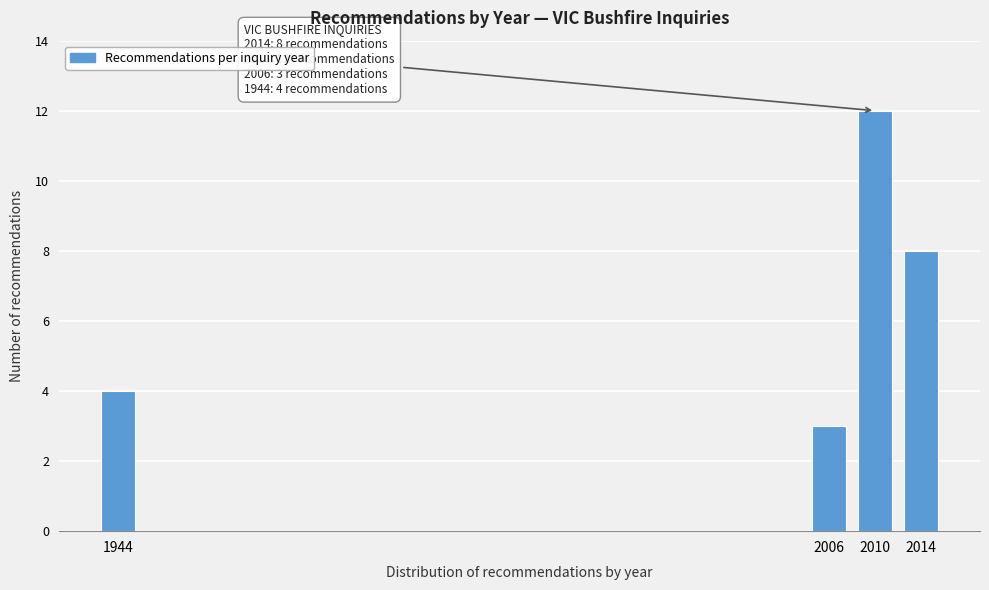

Reading left to right, extract all data points from this chart.

1944=4	2006=3	2010=12	2014=8